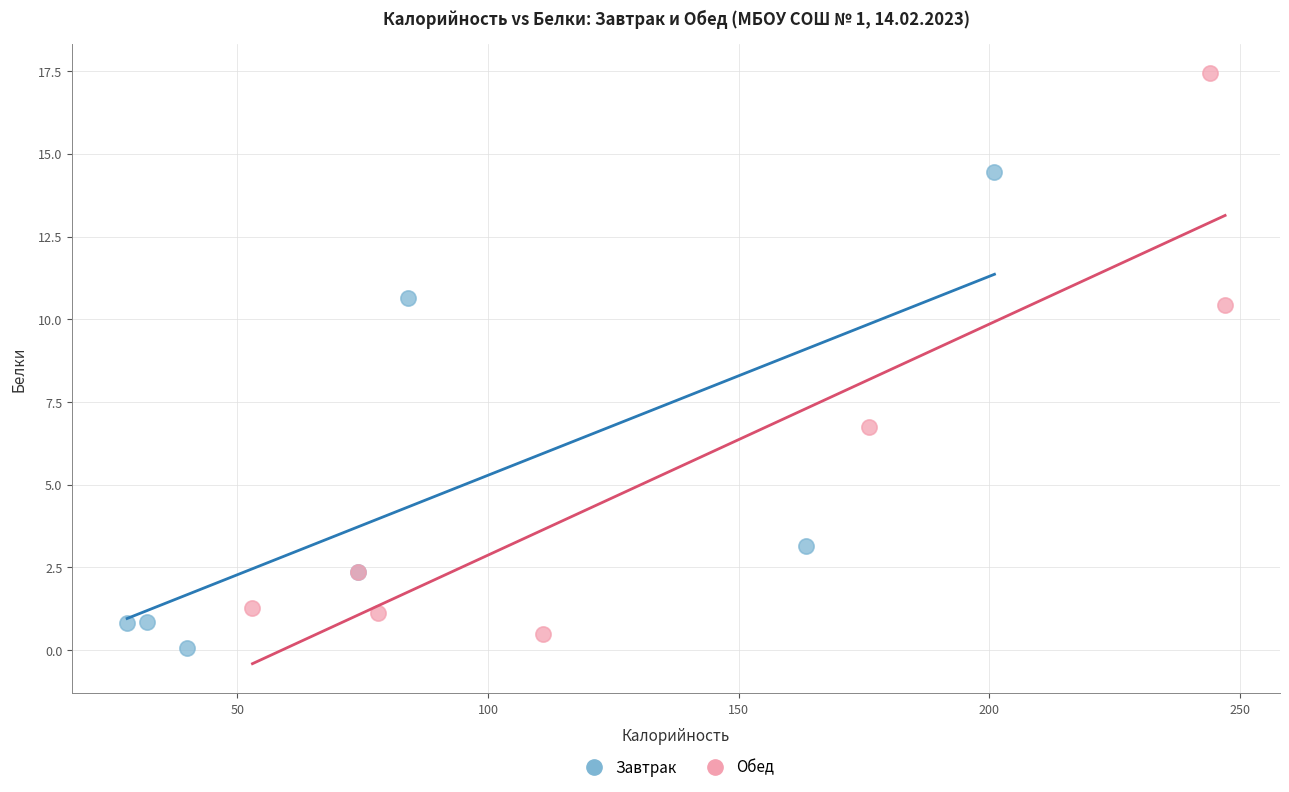

Which series has the largest Y range (max minus min)?

Обед